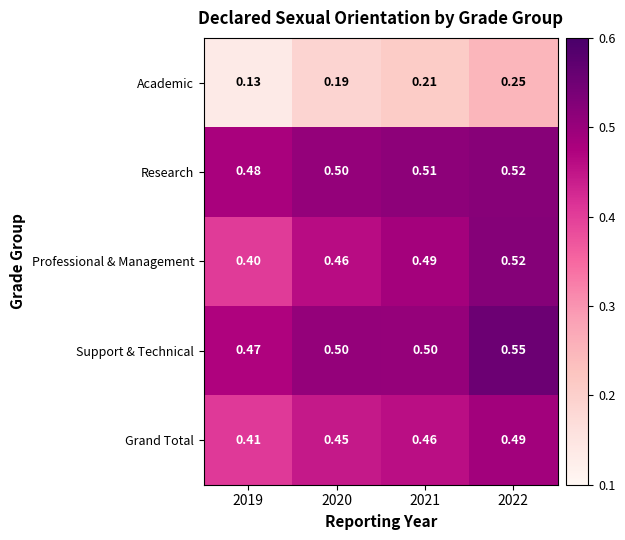

Which series has the largest total across all categories?

Support & Technical